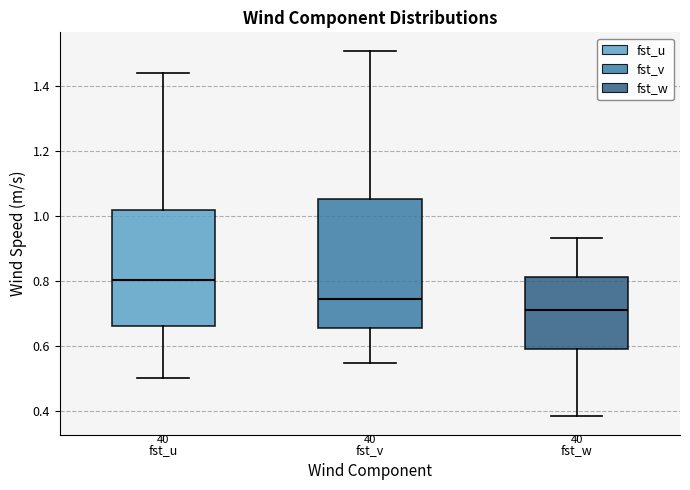

Comparing the boxes themselves (not the whiskers), which one is the tallest?

fst_v